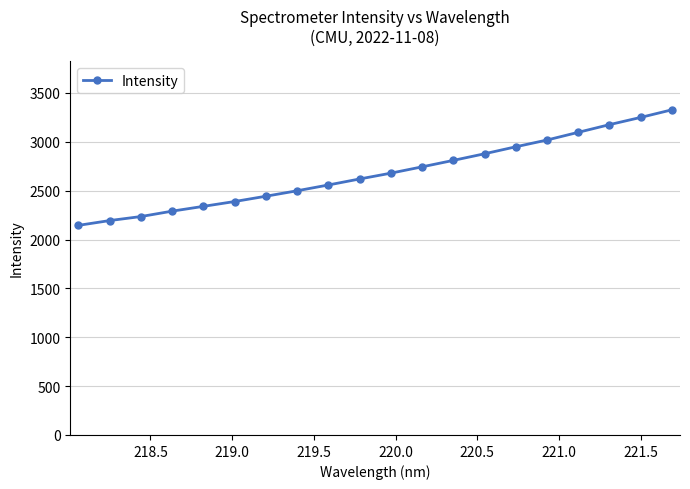

What is the average value?

2682.0